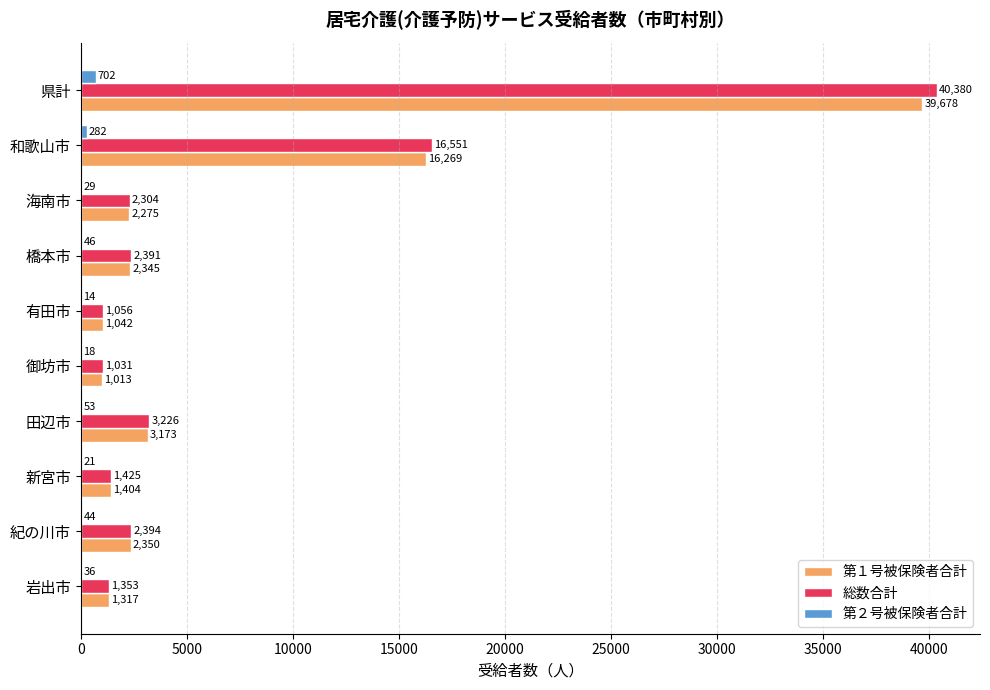

What is the sum of the 第１号被保険者合計 values at 御坊市 and 新宮市?

2417